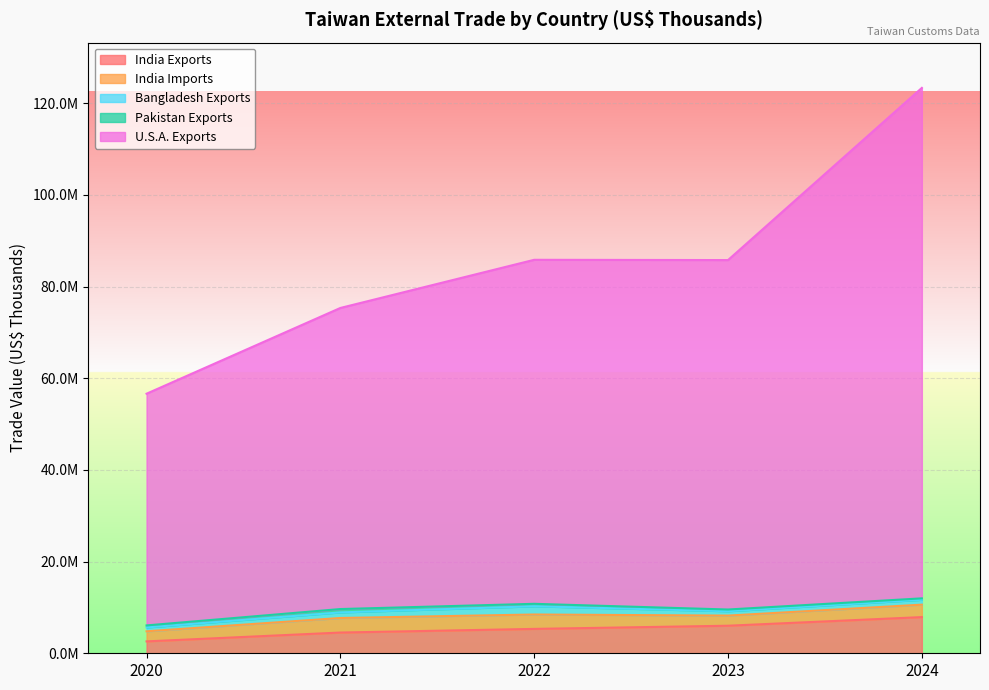

At how many categories does at least one series exceed 89482675?

1